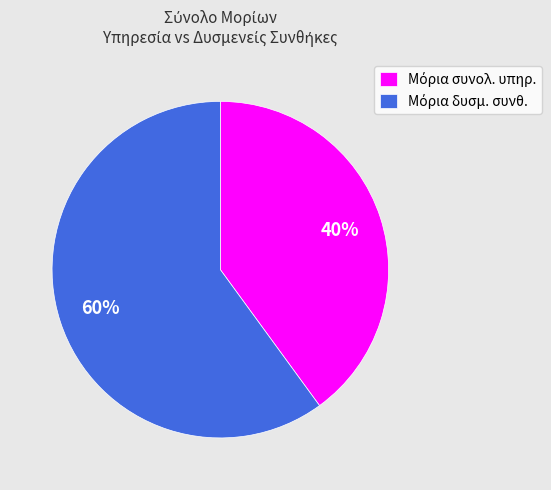

Is there a majority slice in this chart?

Yes